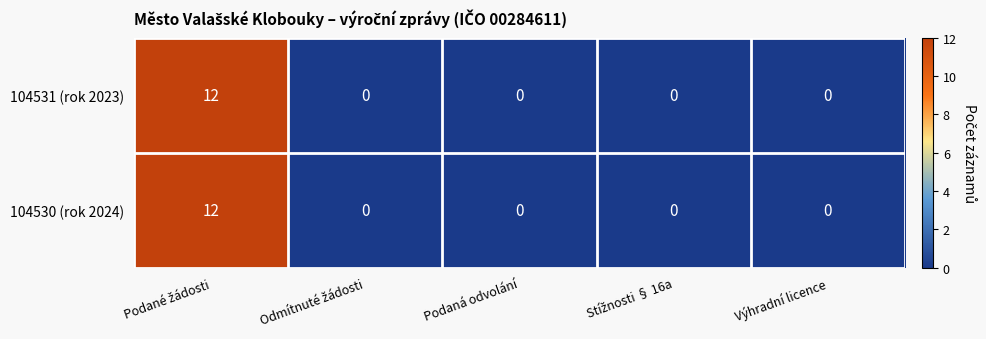

True or false: 104530 (rok 2024) has a value of 0 at Výhradní licence.

True